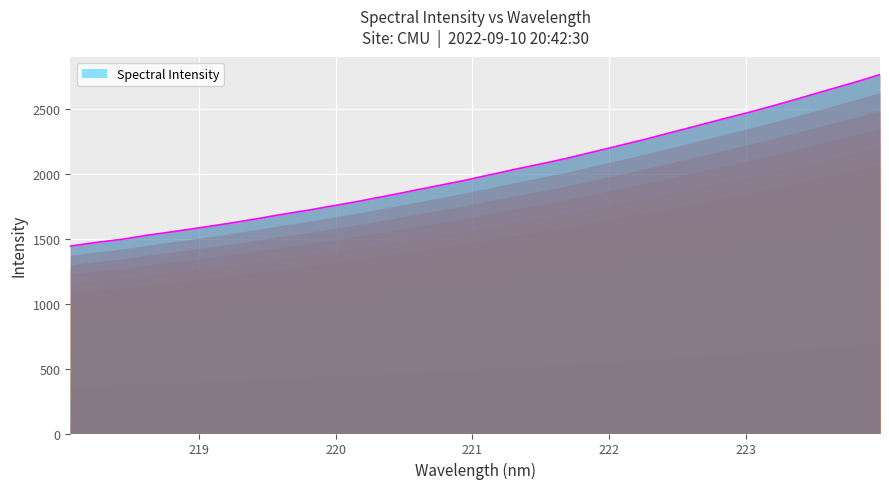

What is the difference between the maximum and minimum values?

1318.8